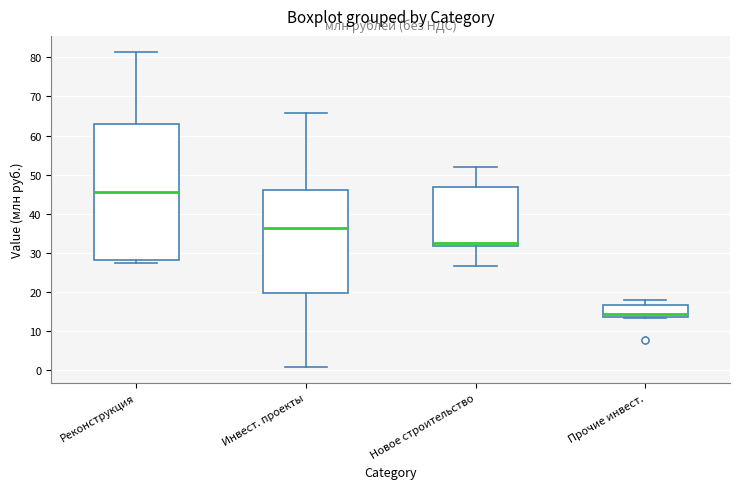

Comparing the boxes themselves (not the whiskers), which one is the tallest?

Реконструкция